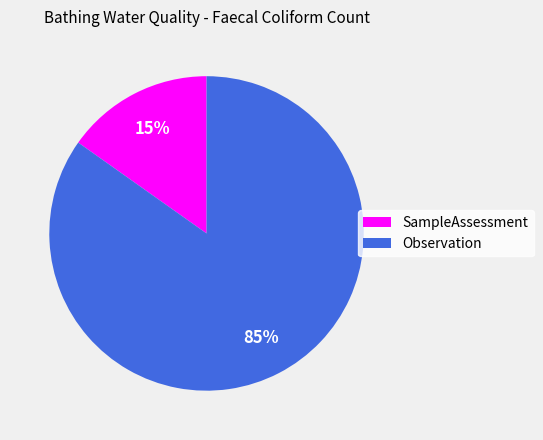

To the nearest percent, what is the difference between the Observation and SampleAssessment slice percentages?

70%